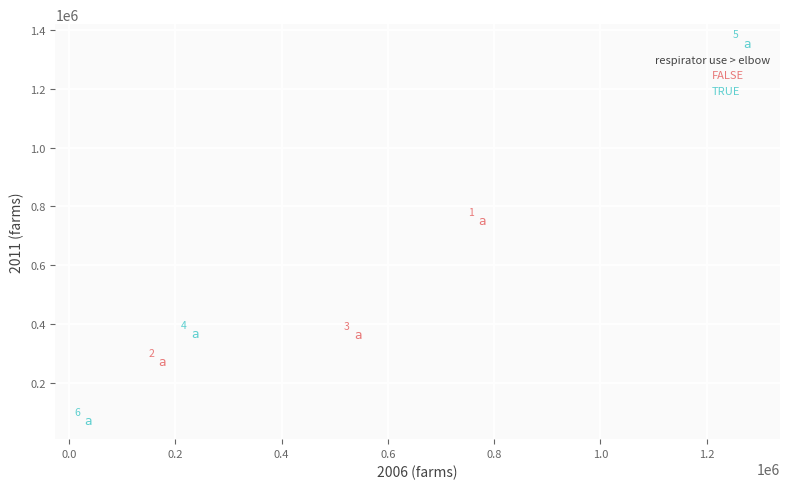

Which series has the largest Y range (max minus min)?

TRUE